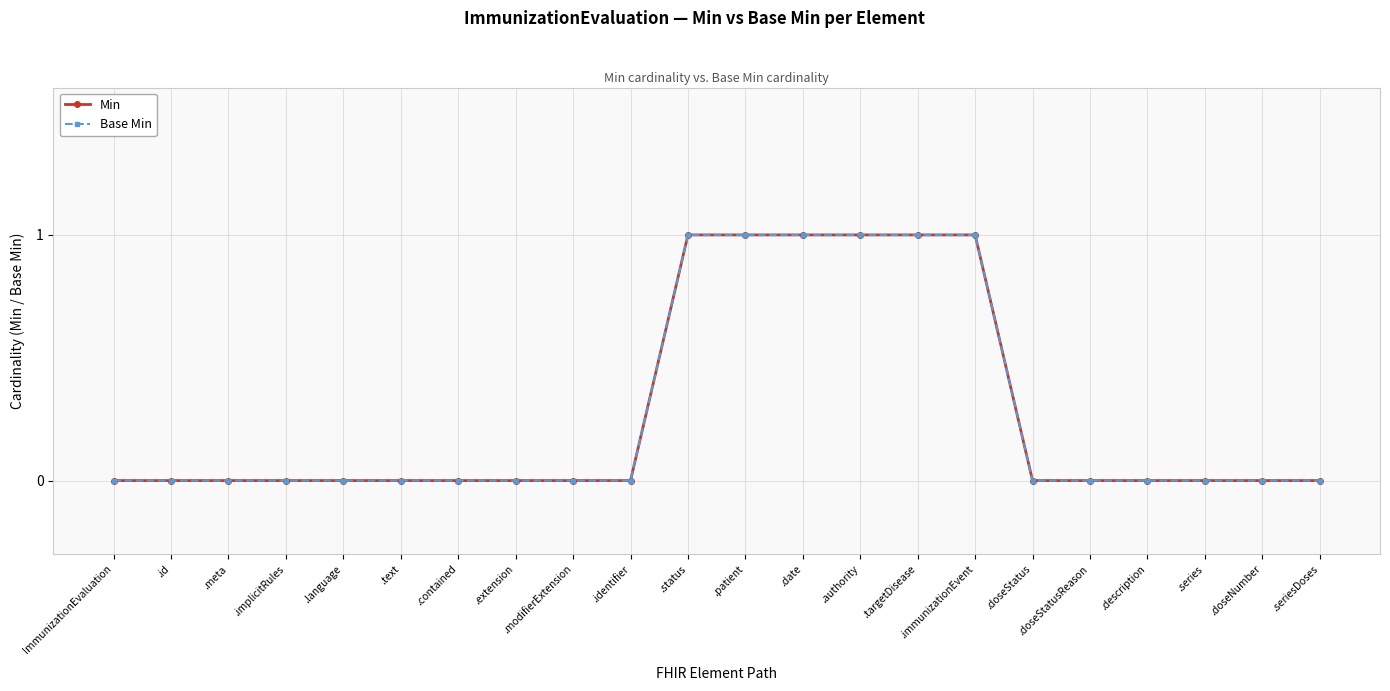

True or false: Base Min has more than 1 points higher than both neighbors.

False